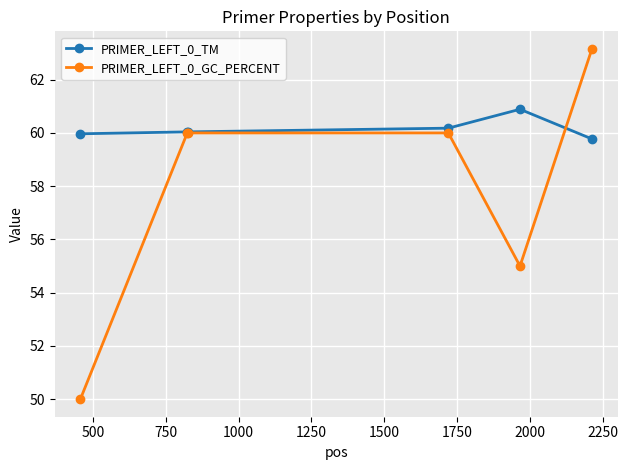

What are all the series names shown in the legend?

PRIMER_LEFT_0_TM, PRIMER_LEFT_0_GC_PERCENT